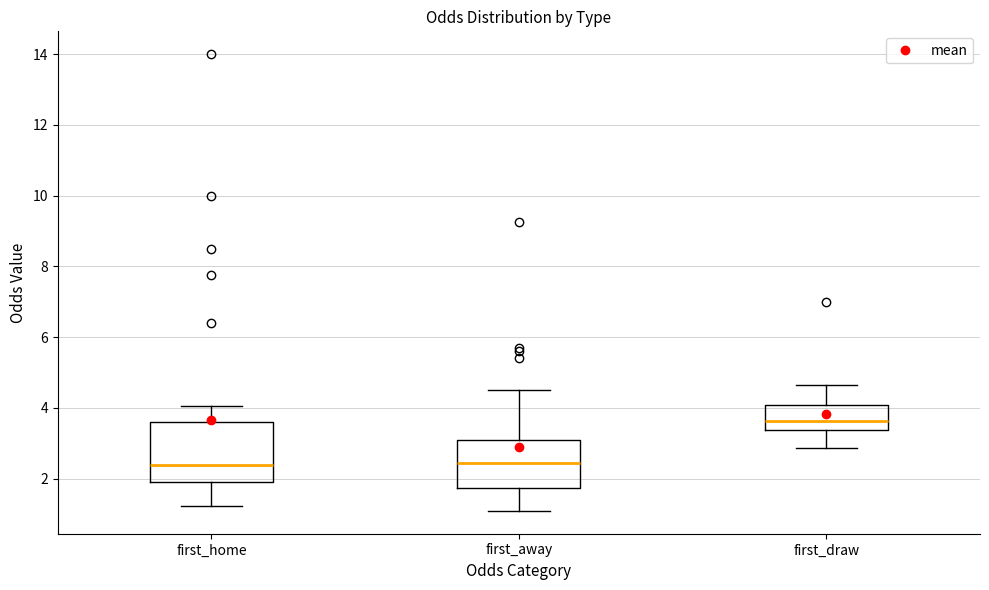

Where is the lower edge of the box for first_away on the y-axis? The values are not printed on the chart, so give them approximately, as read against the axis.

1.8